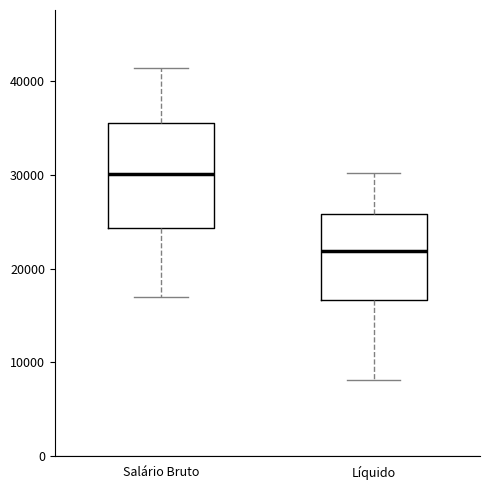

Where is the upper edge of the box for Líquido on the y-axis? The values are not printed on the chart, so give them approximately, as read against the axis.

26000